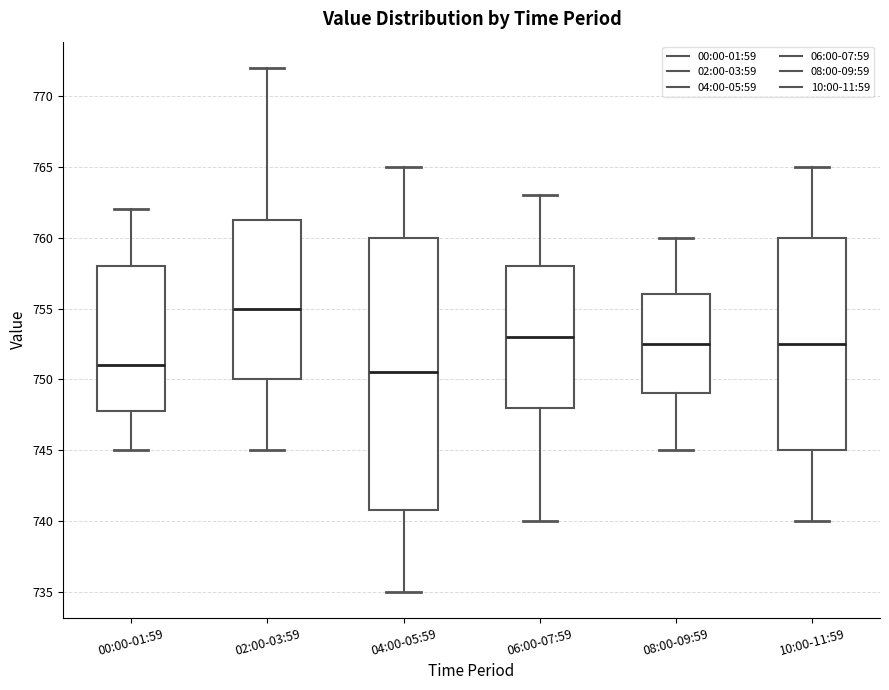

Which box is the tallest, from its lower edge to its upper edge?

04:00-05:59